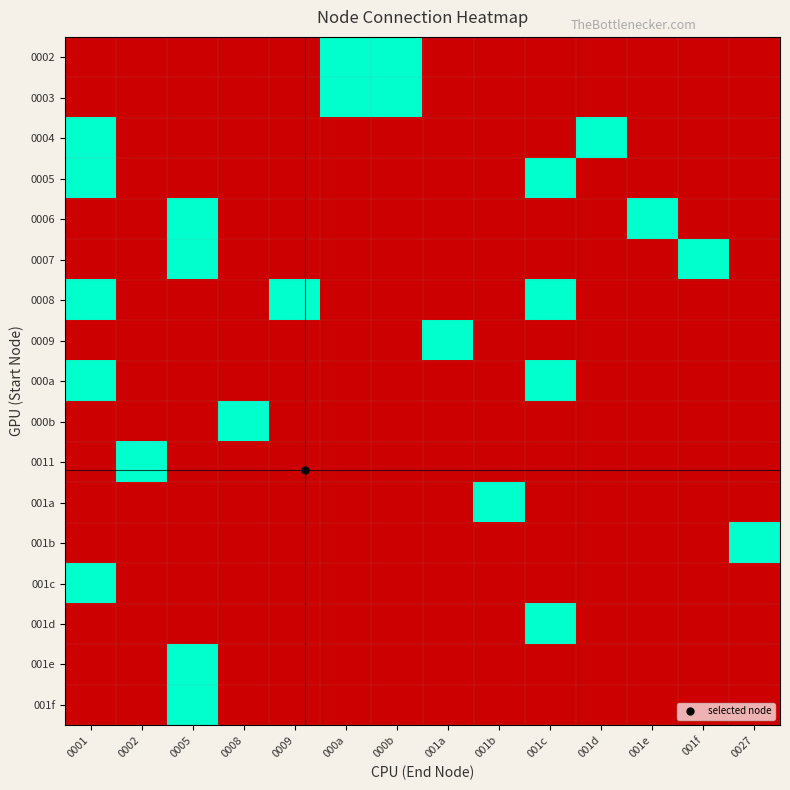

Reading left to right, extract all data points from this chart.

0002: 0001=0	0002=0	0005=0	0008=0	0009=0	000a=1	000b=1	001a=0	001b=0	001c=0	001d=0	001e=0	001f=0	0027=0
0003: 0001=0	0002=0	0005=0	0008=0	0009=0	000a=1	000b=1	001a=0	001b=0	001c=0	001d=0	001e=0	001f=0	0027=0
0004: 0001=1	0002=0	0005=0	0008=0	0009=0	000a=0	000b=0	001a=0	001b=0	001c=0	001d=1	001e=0	001f=0	0027=0
0005: 0001=1	0002=0	0005=0	0008=0	0009=0	000a=0	000b=0	001a=0	001b=0	001c=1	001d=0	001e=0	001f=0	0027=0
0006: 0001=0	0002=0	0005=1	0008=0	0009=0	000a=0	000b=0	001a=0	001b=0	001c=0	001d=0	001e=1	001f=0	0027=0
0007: 0001=0	0002=0	0005=1	0008=0	0009=0	000a=0	000b=0	001a=0	001b=0	001c=0	001d=0	001e=0	001f=1	0027=0
0008: 0001=1	0002=0	0005=0	0008=0	0009=1	000a=0	000b=0	001a=0	001b=0	001c=1	001d=0	001e=0	001f=0	0027=0
0009: 0001=0	0002=0	0005=0	0008=0	0009=0	000a=0	000b=0	001a=1	001b=0	001c=0	001d=0	001e=0	001f=0	0027=0
000a: 0001=1	0002=0	0005=0	0008=0	0009=0	000a=0	000b=0	001a=0	001b=0	001c=1	001d=0	001e=0	001f=0	0027=0
000b: 0001=0	0002=0	0005=0	0008=1	0009=0	000a=0	000b=0	001a=0	001b=0	001c=0	001d=0	001e=0	001f=0	0027=0
0011: 0001=0	0002=1	0005=0	0008=0	0009=0	000a=0	000b=0	001a=0	001b=0	001c=0	001d=0	001e=0	001f=0	0027=0
001a: 0001=0	0002=0	0005=0	0008=0	0009=0	000a=0	000b=0	001a=0	001b=1	001c=0	001d=0	001e=0	001f=0	0027=0
001b: 0001=0	0002=0	0005=0	0008=0	0009=0	000a=0	000b=0	001a=0	001b=0	001c=0	001d=0	001e=0	001f=0	0027=1
001c: 0001=1	0002=0	0005=0	0008=0	0009=0	000a=0	000b=0	001a=0	001b=0	001c=0	001d=0	001e=0	001f=0	0027=0
001d: 0001=0	0002=0	0005=0	0008=0	0009=0	000a=0	000b=0	001a=0	001b=0	001c=1	001d=0	001e=0	001f=0	0027=0
001e: 0001=0	0002=0	0005=1	0008=0	0009=0	000a=0	000b=0	001a=0	001b=0	001c=0	001d=0	001e=0	001f=0	0027=0
001f: 0001=0	0002=0	0005=1	0008=0	0009=0	000a=0	000b=0	001a=0	001b=0	001c=0	001d=0	001e=0	001f=0	0027=0